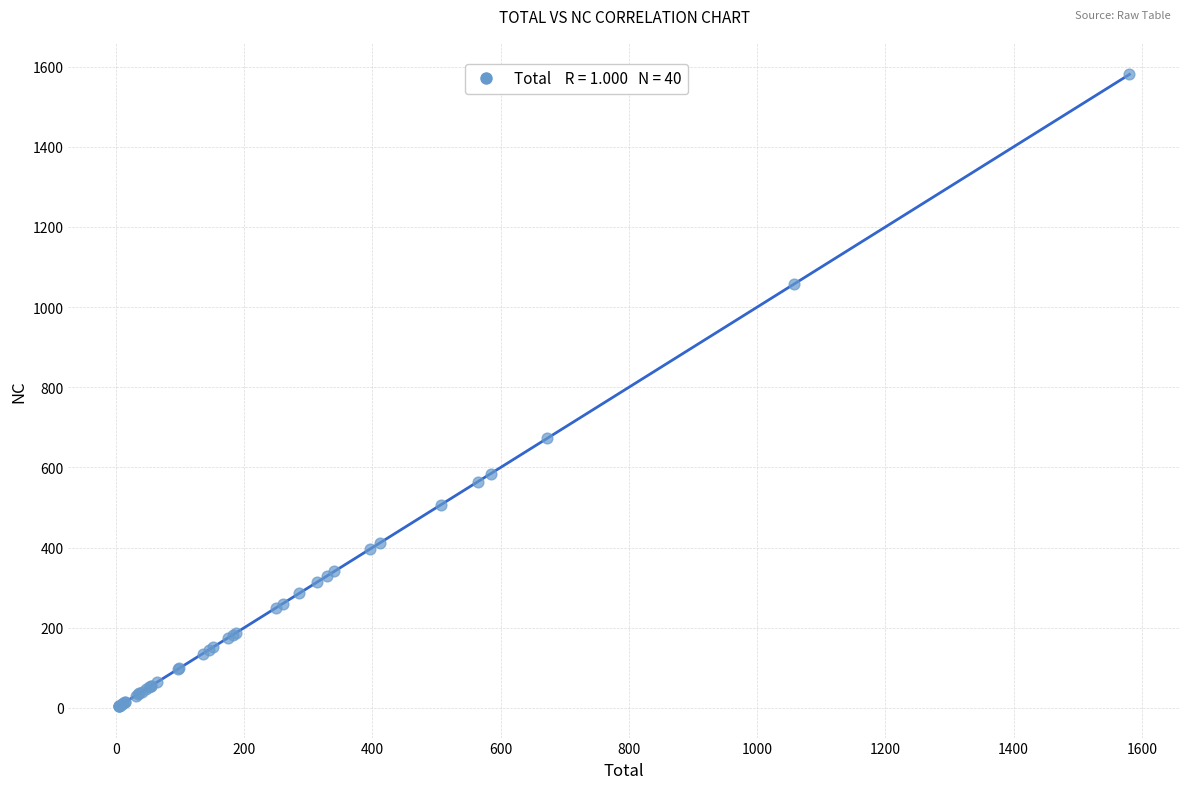

What Y value in the scatter plot is closest to 792?

672.3